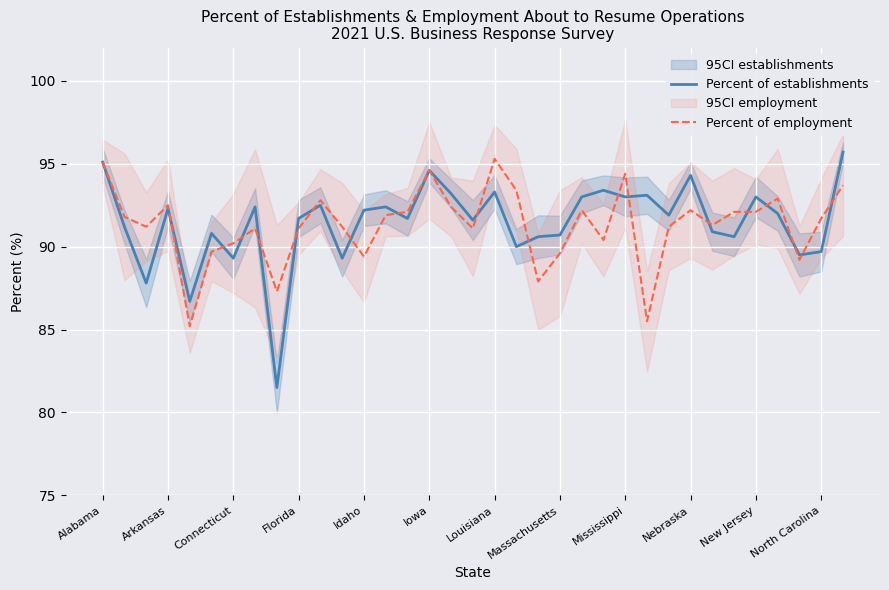

True or false: Percent of establishments has a value of 135.3 at Alabama.

False